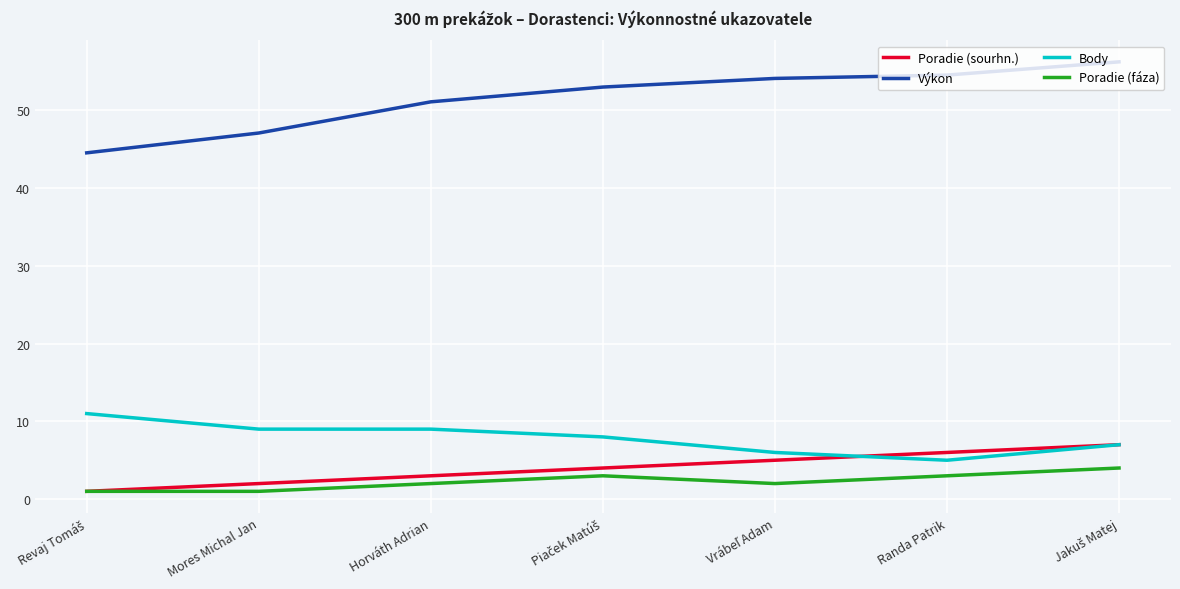

Does the chart display data point markers on the line(s)?

No